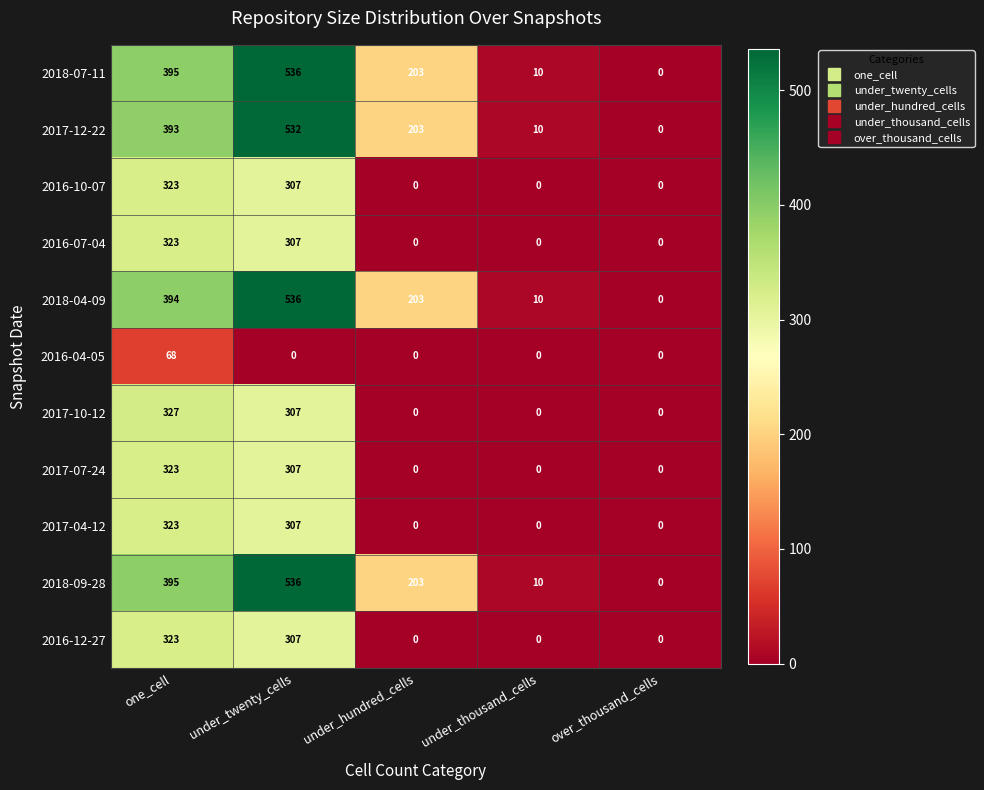

Where is 2018-07-11 nearest to the value 268?

under_hundred_cells